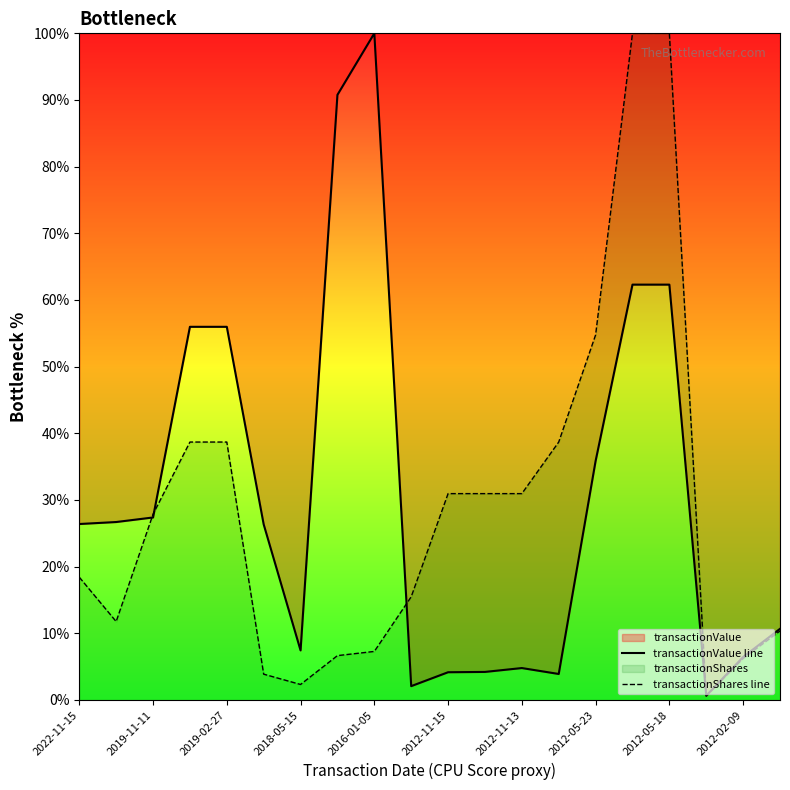

What is the smallest value displayed?

0.6